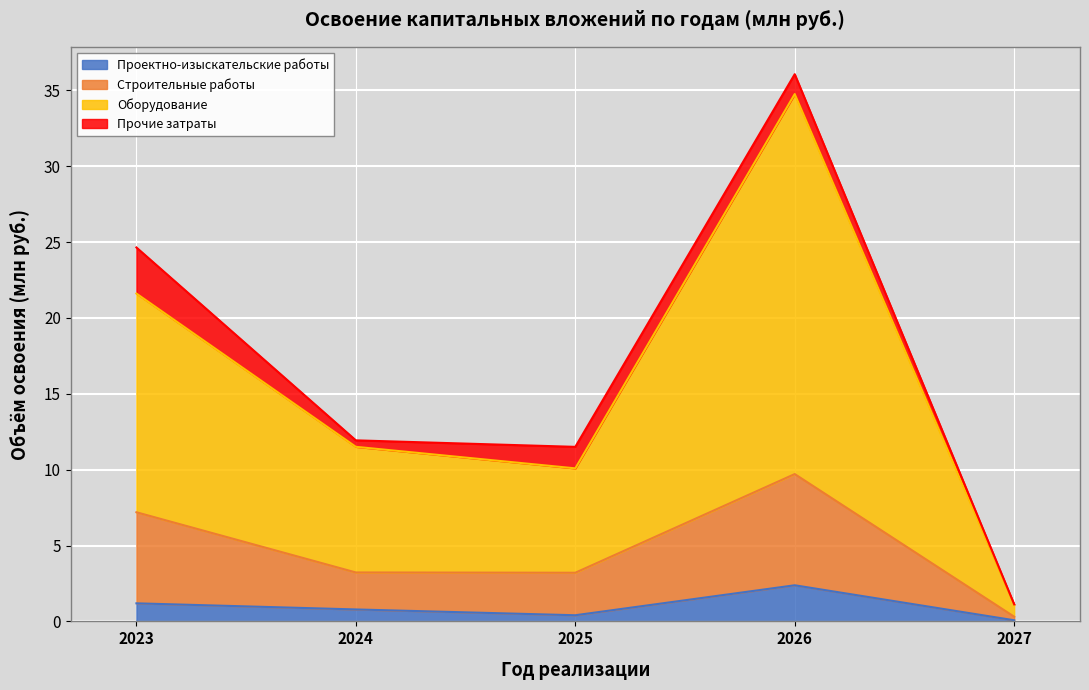

What value does the Проектно-изыскательские работы series have at 2024?

0.8